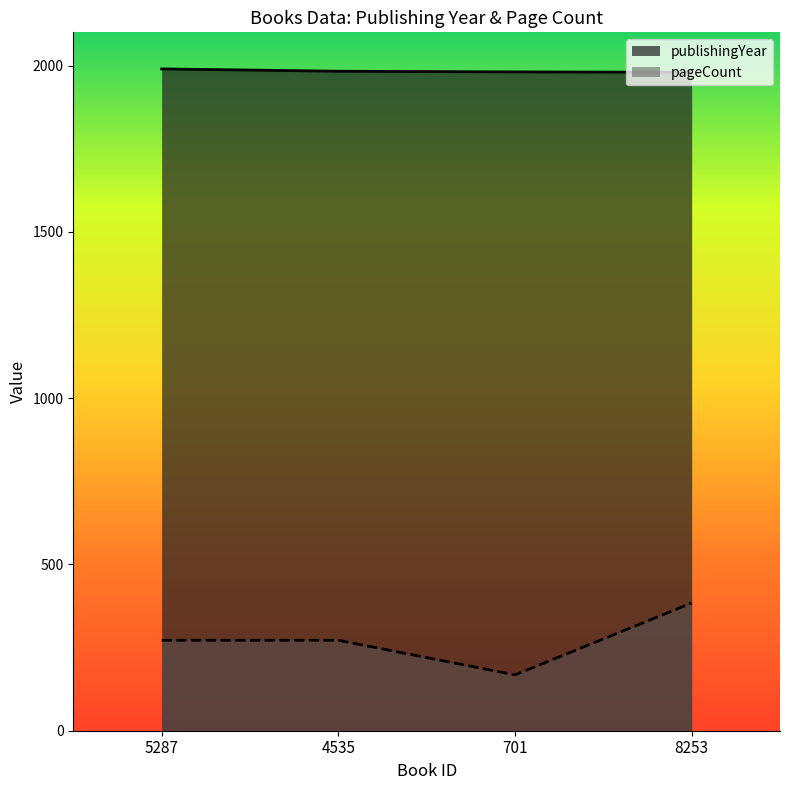

The publishingYear series shows 957 at 4535. True or false?

False